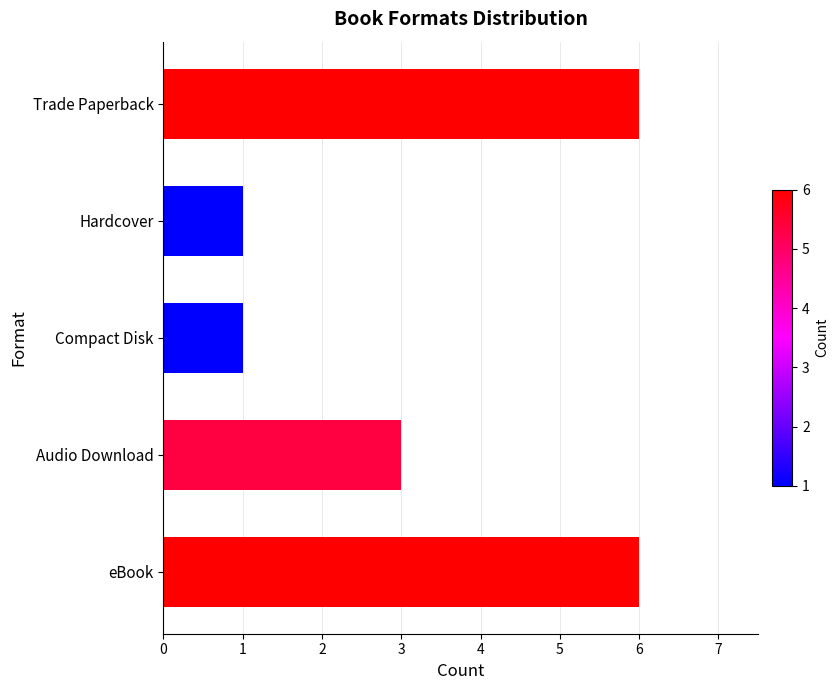

What is the average value?

3